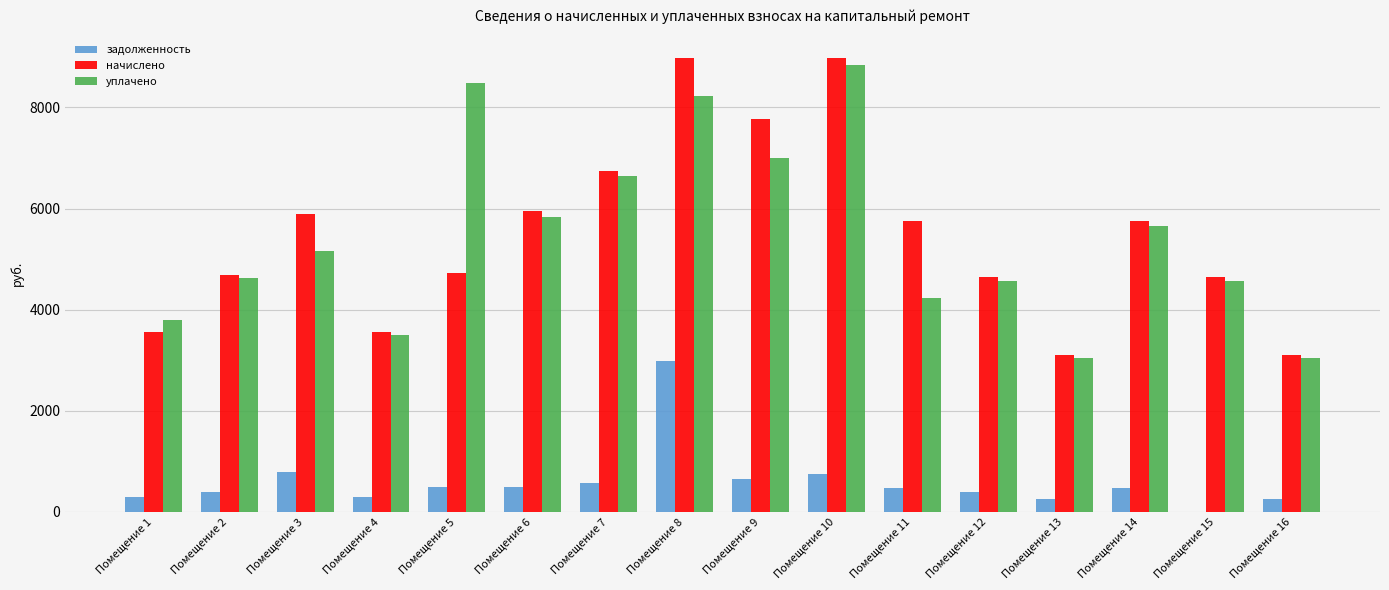

What is the sum of the уплачено values at Помещение 8 and Помещение 16?

11286.0